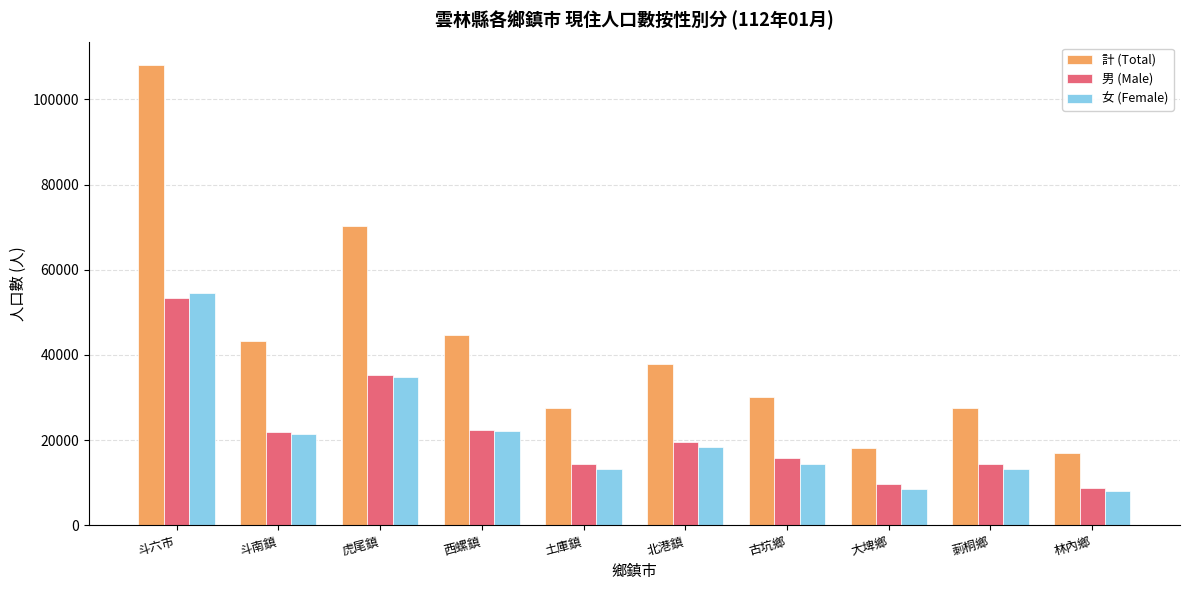

How many bars are there in each group?

3